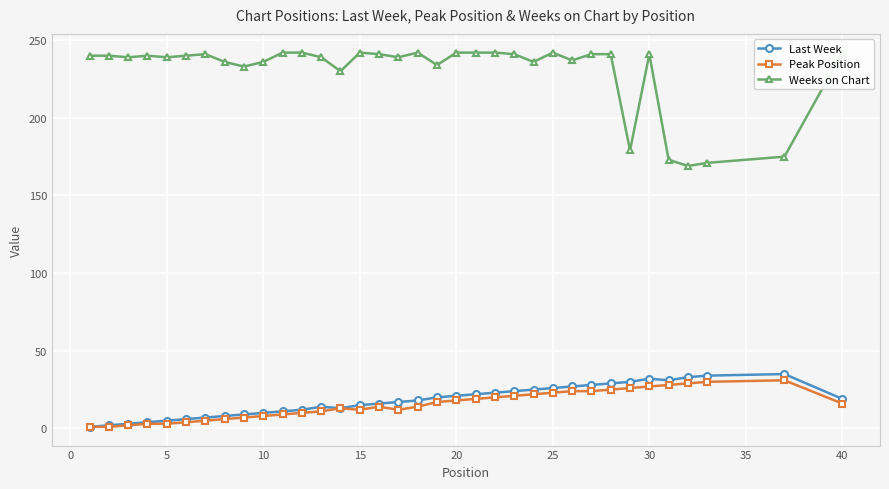

Reading left to right, extract all data points from this chart.

Last Week: 1	2	3	4	5	6	7	8	9	10	11	12	14	13	15	16	17	18	20	21	22	23	24	25	26	27	28	29	30	32	31	33	34	35	19
Peak Position: 1	1	2	3	3	4	5	6	7	8	9	10	11	13	12	14	12	14	17	18	19	20	21	22	23	24	24	25	26	27	28	29	30	31	16
Weeks on Chart: 240	240	239	240	239	240	241	236	233	236	242	242	239	230	242	241	239	242	234	242	242	242	241	236	242	237	241	241	179	241	173	169	171	175	242